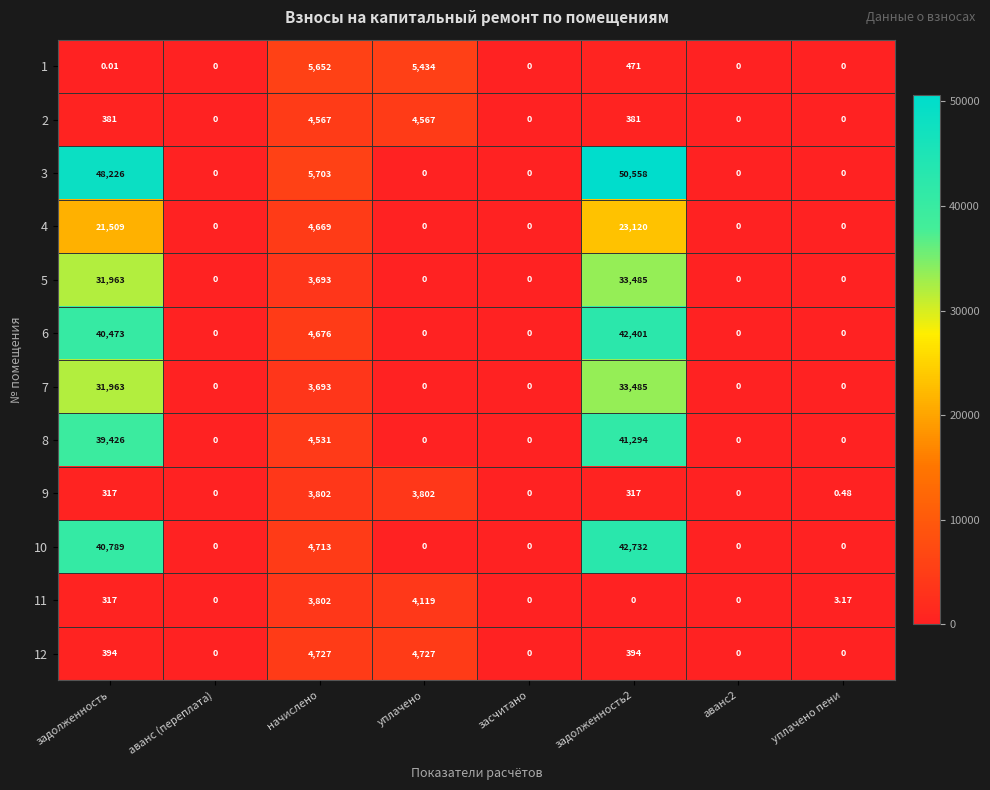

At which label is 8 closest to 20647?

начислено